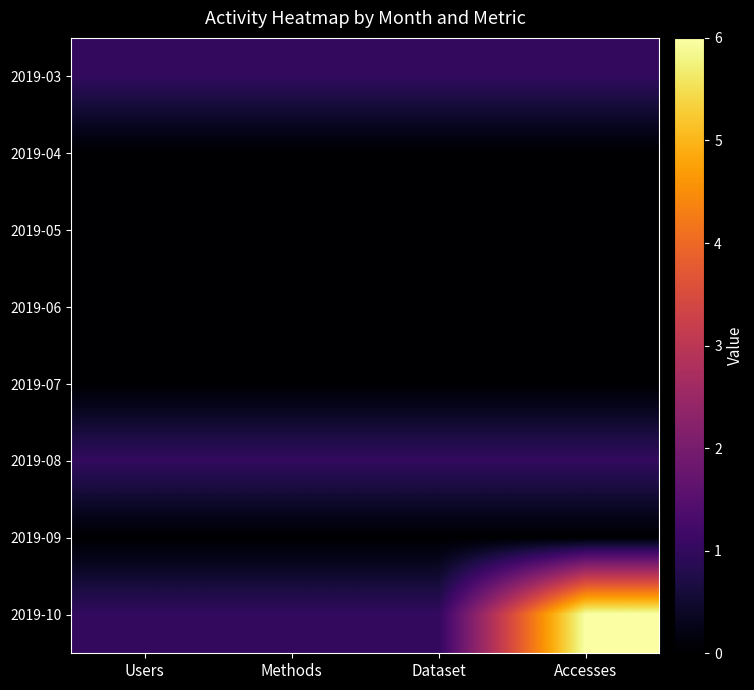

Reading left to right, what are all the values shown in this chart?

2019-03: Users=1	Methods=1	Dataset=1	Accesses=1
2019-04: Users=0	Methods=0	Dataset=0	Accesses=0
2019-05: Users=0	Methods=0	Dataset=0	Accesses=0
2019-06: Users=0	Methods=0	Dataset=0	Accesses=0
2019-07: Users=0	Methods=0	Dataset=0	Accesses=0
2019-08: Users=1	Methods=1	Dataset=1	Accesses=1
2019-09: Users=0	Methods=0	Dataset=0	Accesses=0
2019-10: Users=1	Methods=1	Dataset=1	Accesses=6